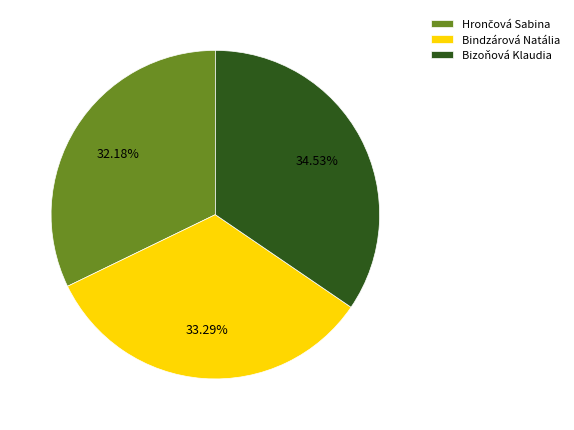

Is there a majority slice in this chart?

No